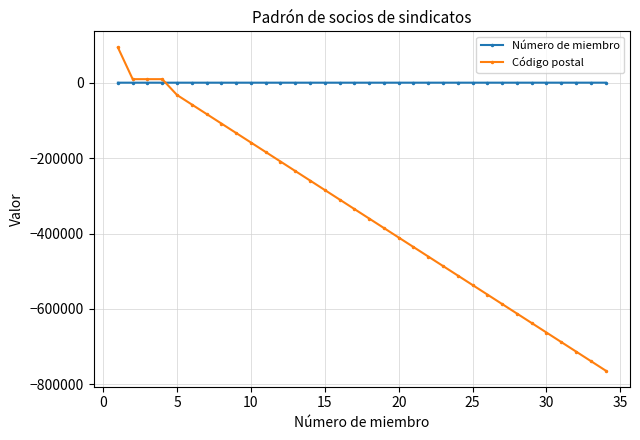

How many times do Código postal and Número de miembro cross each other?

1